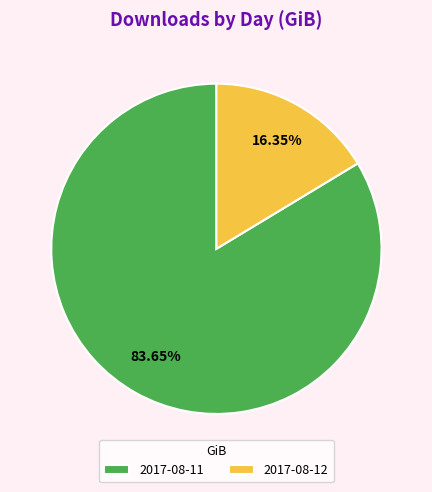

Which has a higher value, 2017-08-11 or 2017-08-12?

2017-08-11